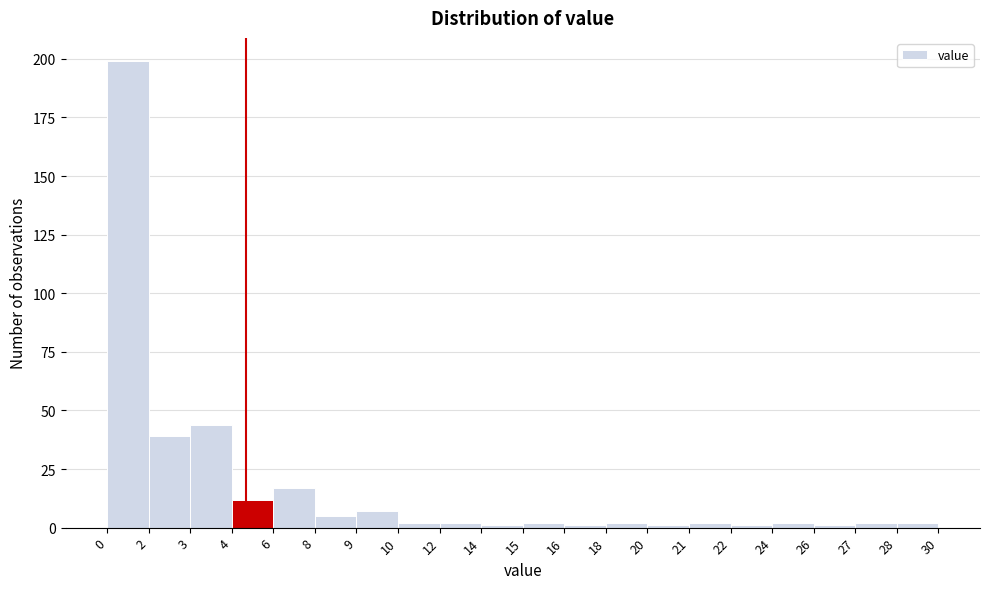

Reading left to right, transcribe all the data shown in this chart.

199	39	44	12	17	5	7	2	2	1	2	1	2	1	2	1	2	1	2	2